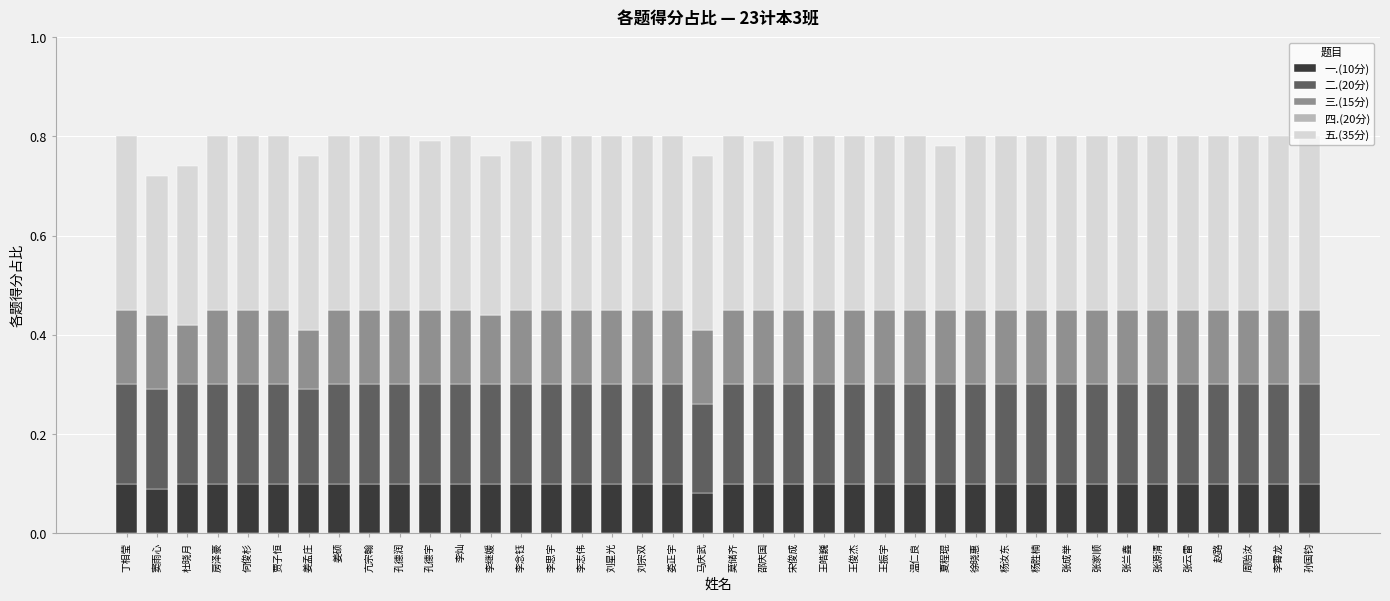

Count the number of data series in this chart.

4